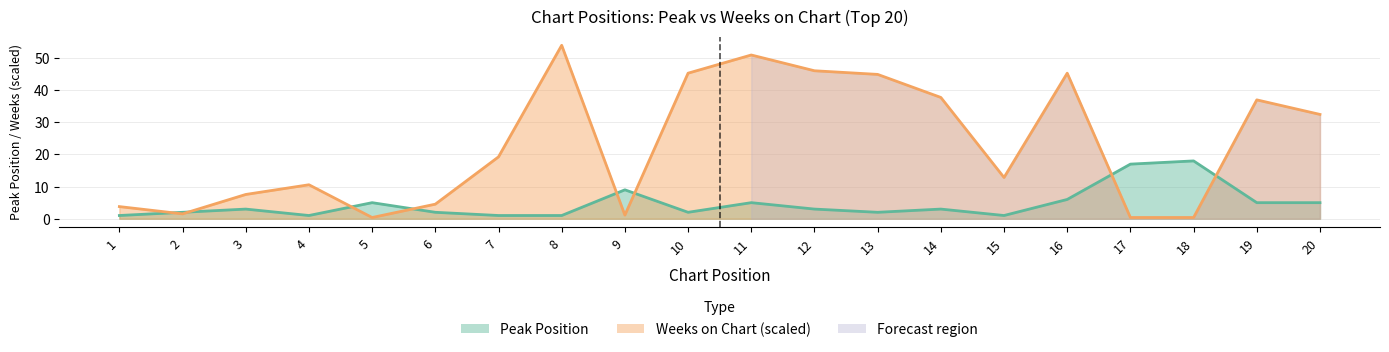

Between which two adjacent categories do Weeks on Chart and Peak Position first intersect?

1 and 2